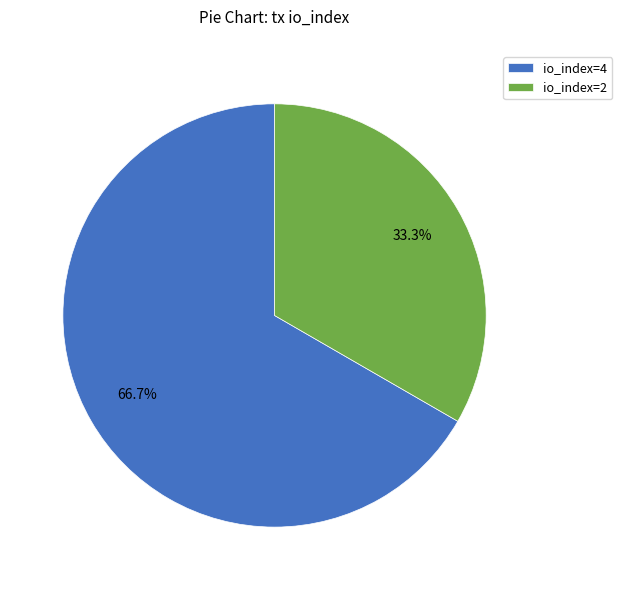

To the nearest percent, what is the average slice percentage?

50%